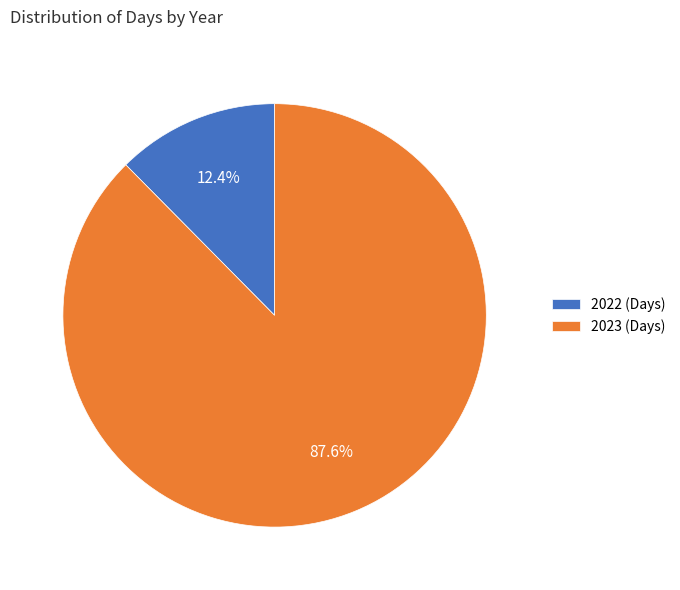

To the nearest percent, what is the average slice percentage?

50%